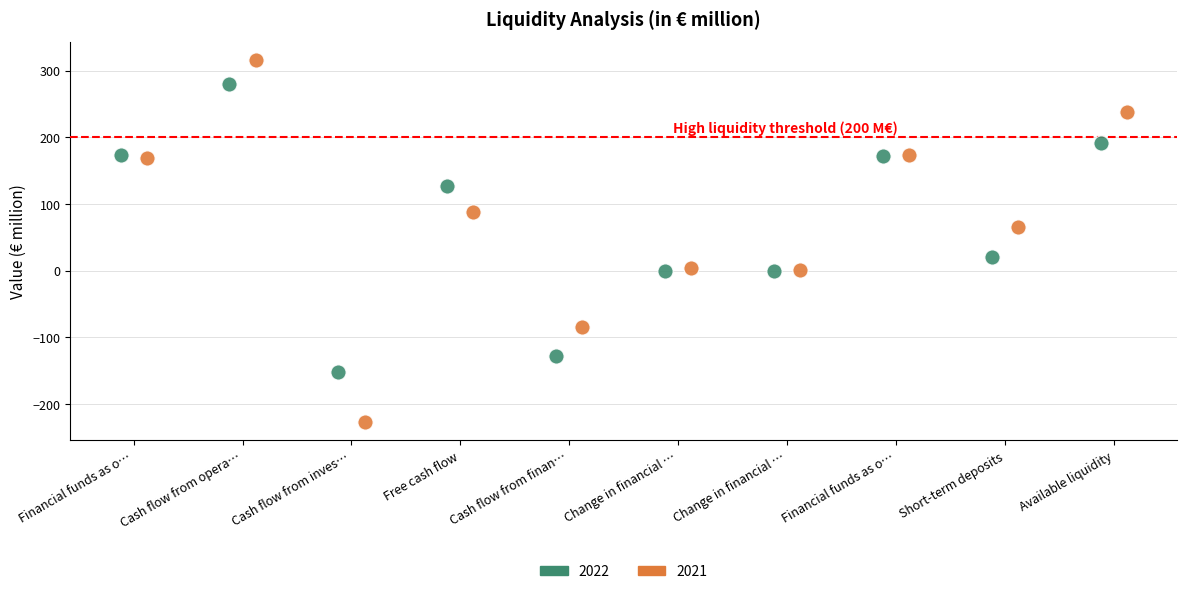

Which series reaches the minimum Y coordinate?

2021